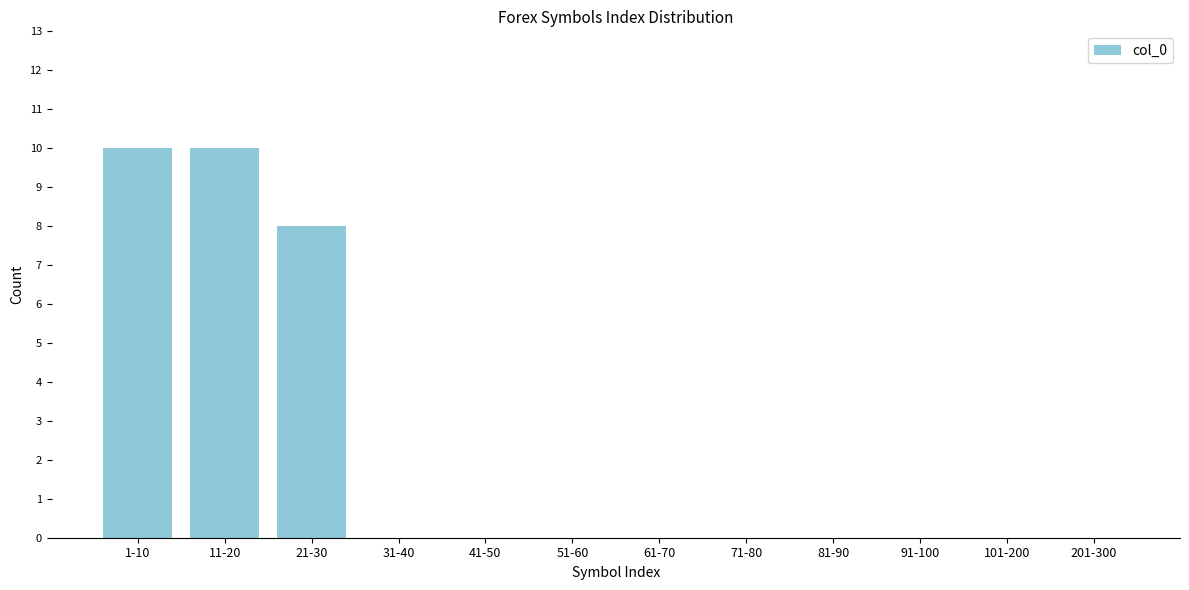

Reading left to right, extract all data points from this chart.

1-10=10	11-20=10	21-30=8	31-40=0	41-50=0	51-60=0	61-70=0	71-80=0	81-90=0	91-100=0	101-200=0	201-300=0